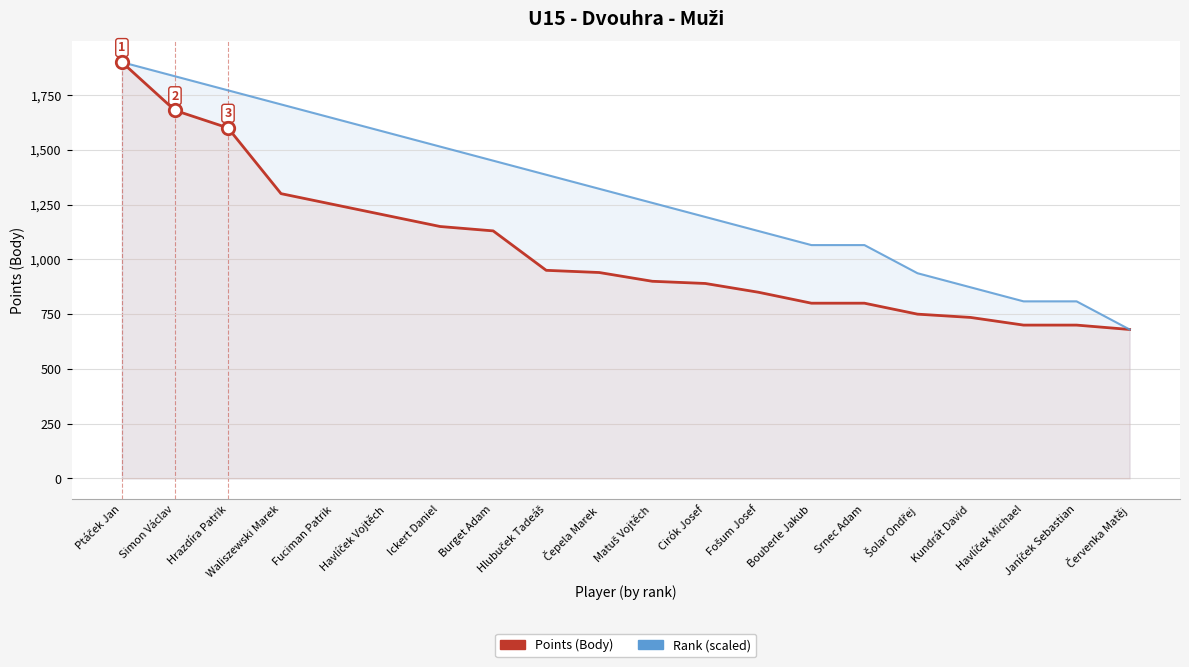

At which category is the sum across all series the highest?

Ptáček Jan